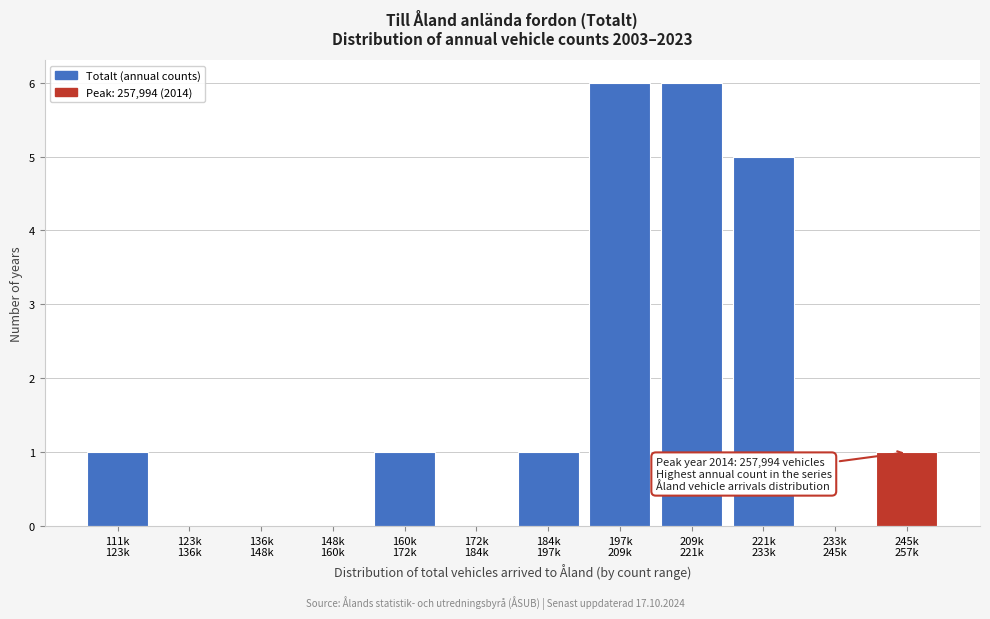

What is the maximum value shown in the chart?

6